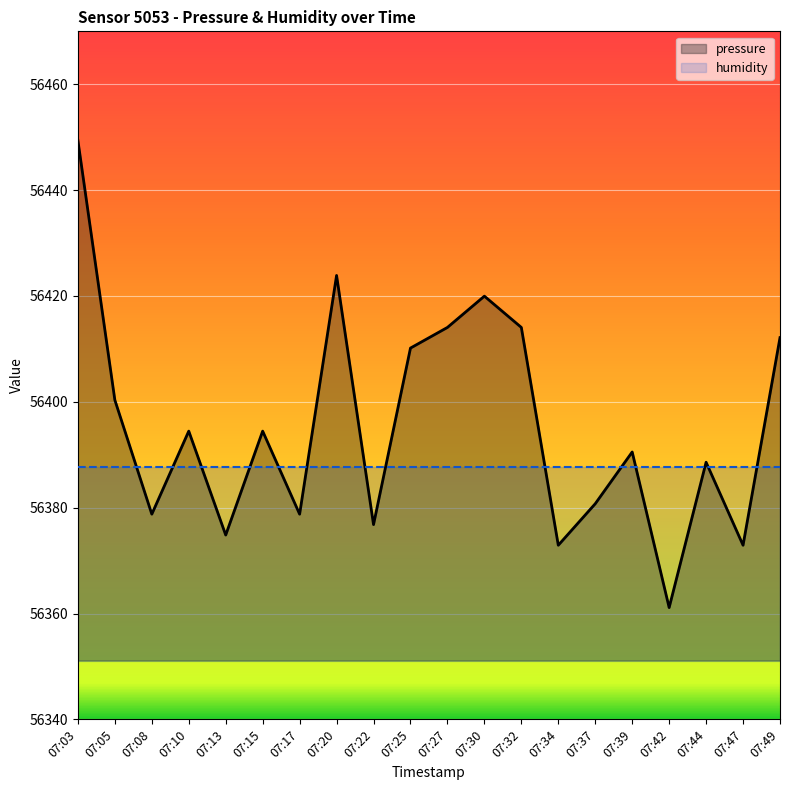

What is the value of the 15th point from the left?

56380.8